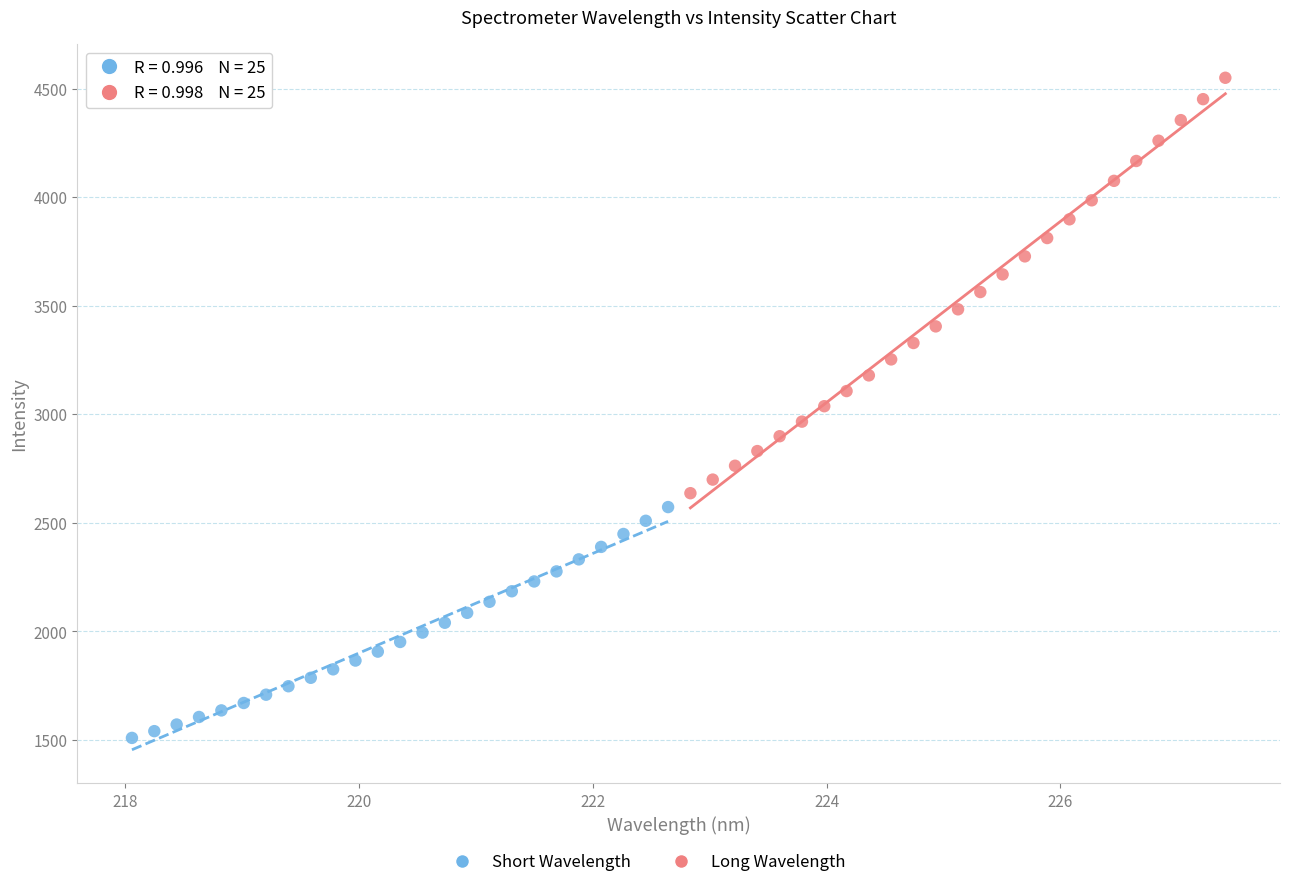

Which series has the largest Y range (max minus min)?

Long Wavelength